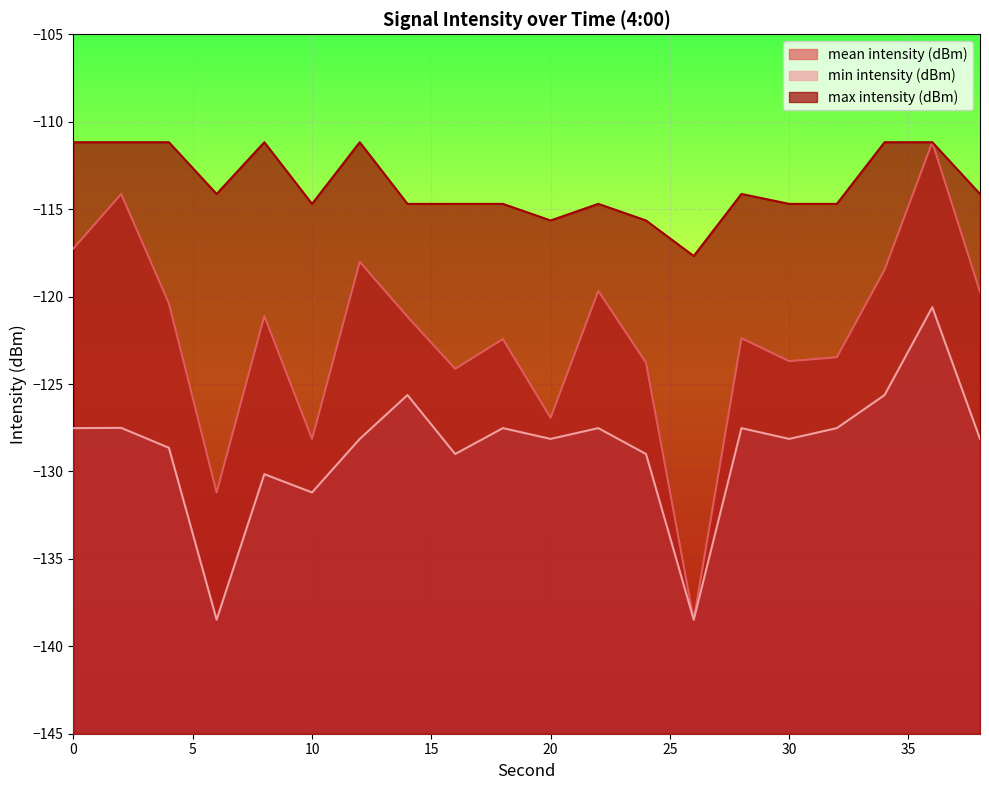

True or false: min intensity (dBm) and mean intensity (dBm) cross at least once.

False